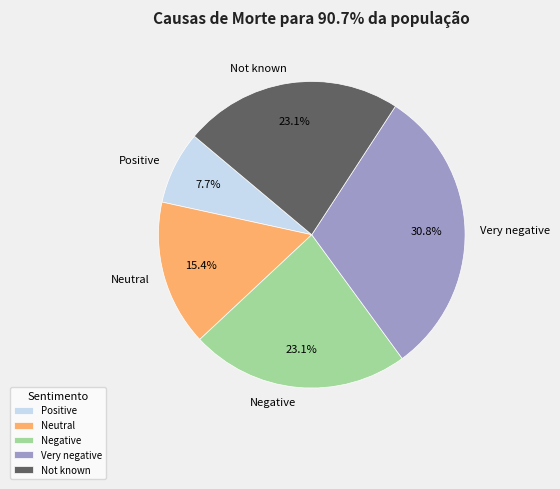

To the nearest percent, what is the average slice percentage?

20%